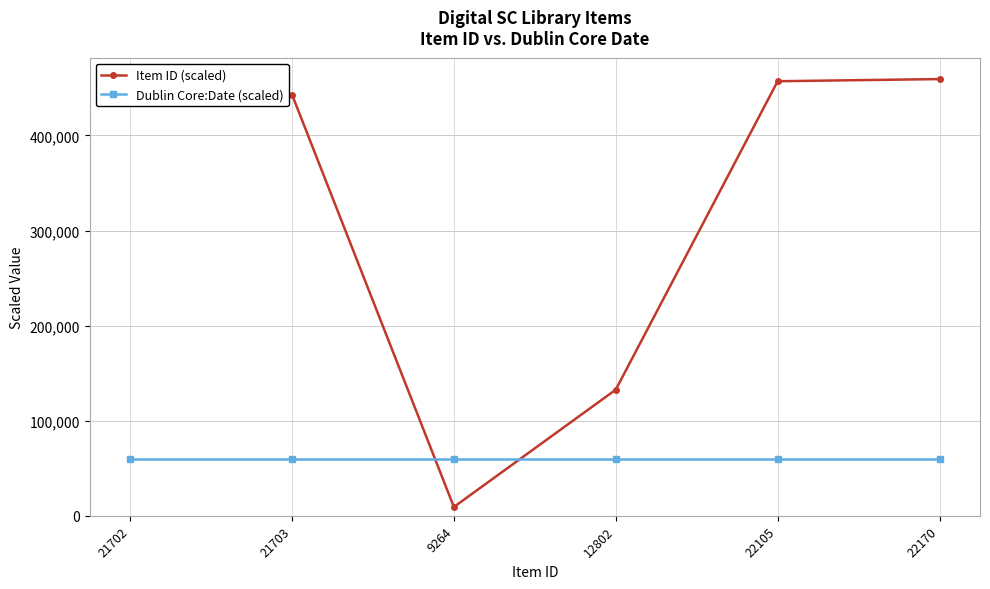

What is the maximum value shown in the chart?

459264.0